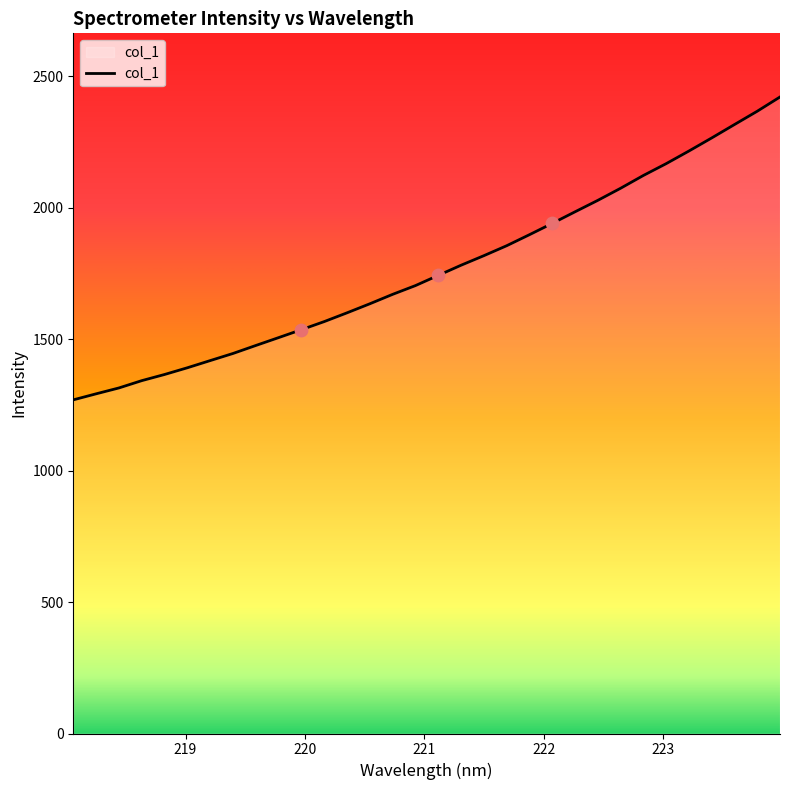

What is the maximum value shown in the chart?

2421.4